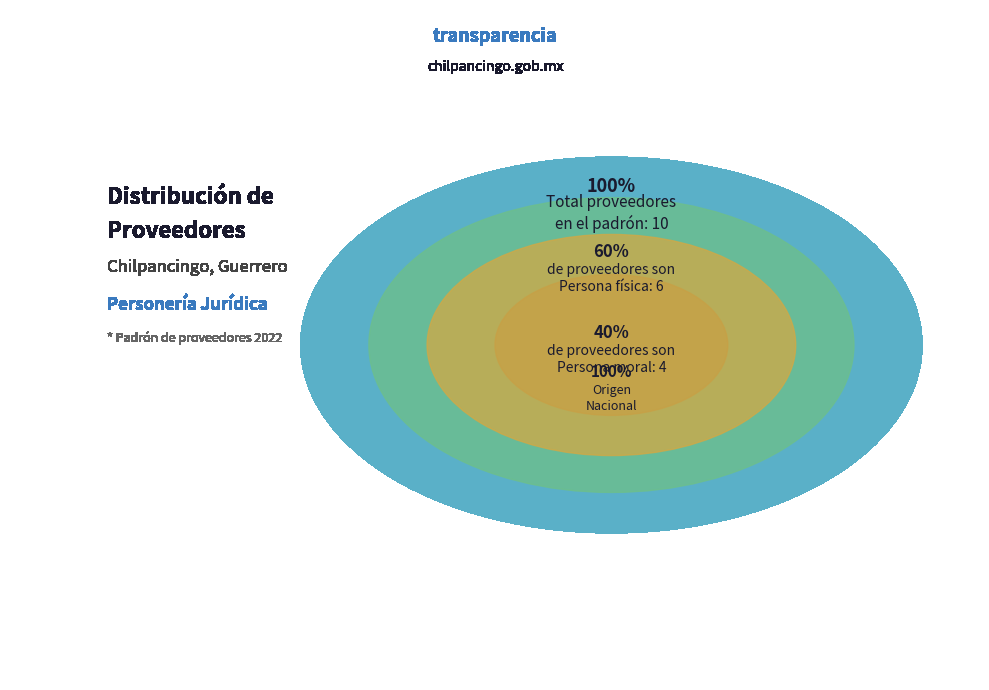

What percentage is the Persona física slice, to the nearest percent?

60%